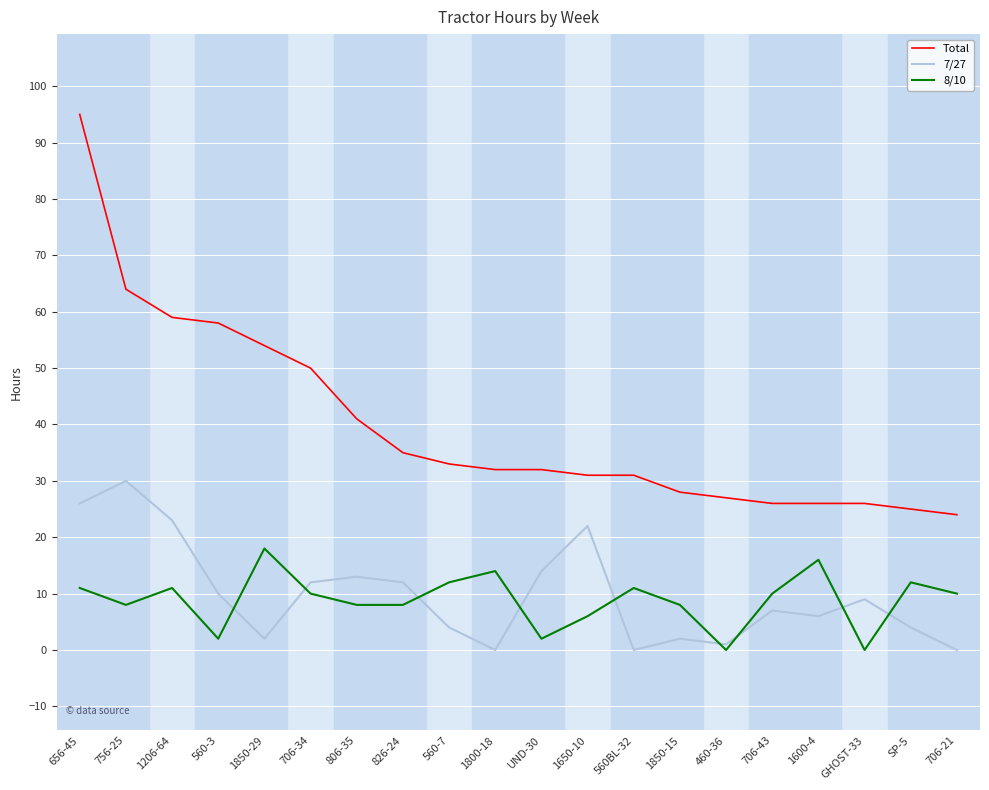

Is it true that 8/10 equals 10 at 706-34?

True